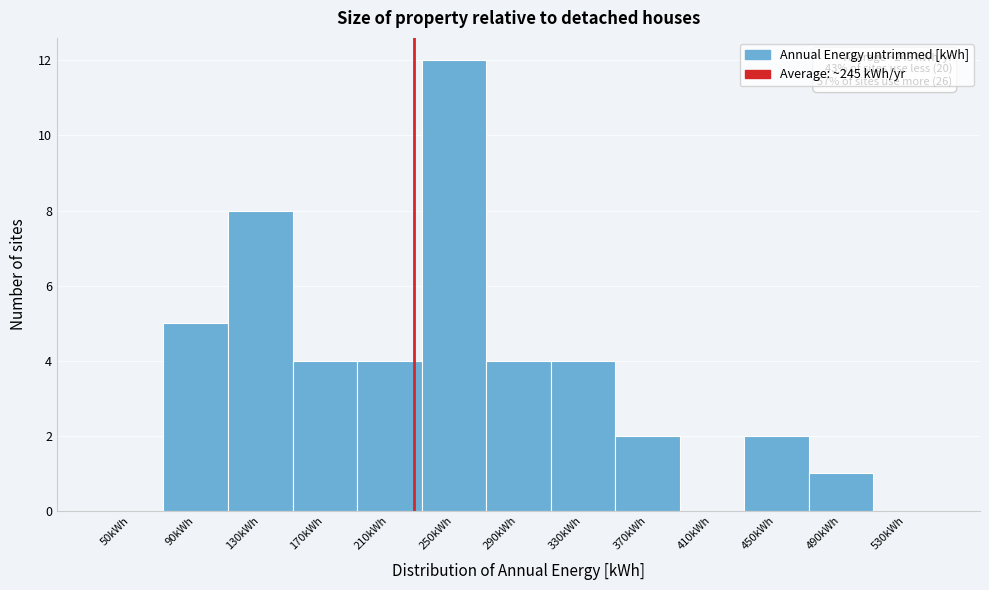

Reading left to right, transcribe all the data shown in this chart.

50kWh=0	90kWh=5	130kWh=8	170kWh=4	210kWh=4	250kWh=12	290kWh=4	330kWh=4	370kWh=2	410kWh=0	450kWh=2	490kWh=1	530kWh=0